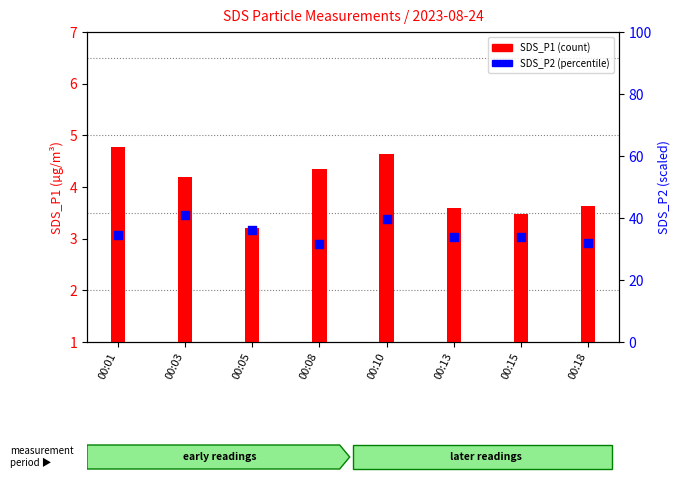

Which series has the widest spread of Y values?

SDS_P2